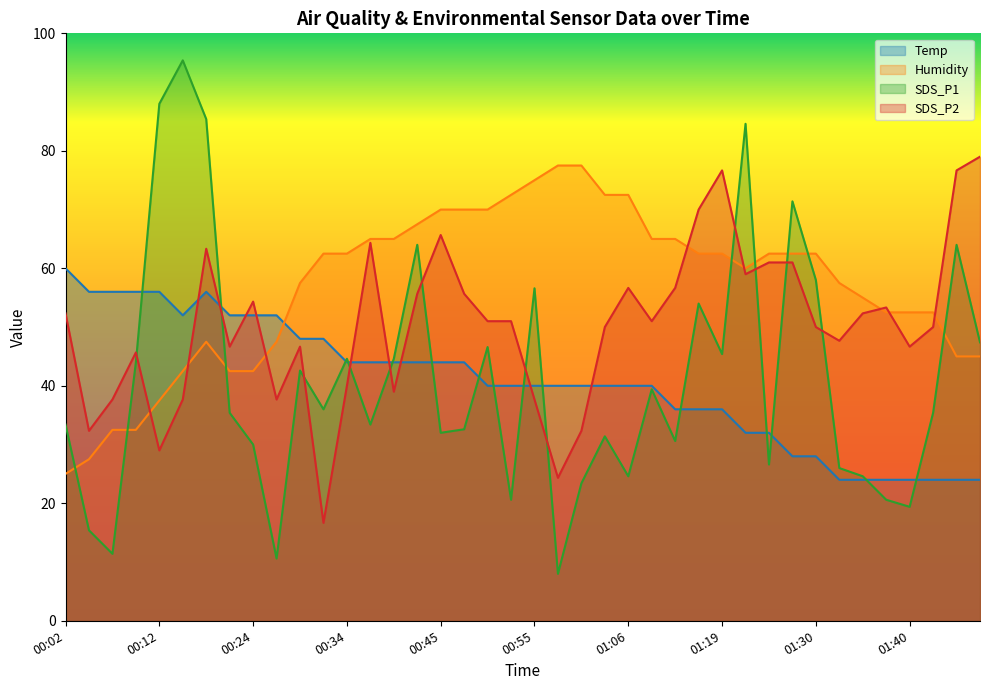

How many categories are shown in the chart?

40